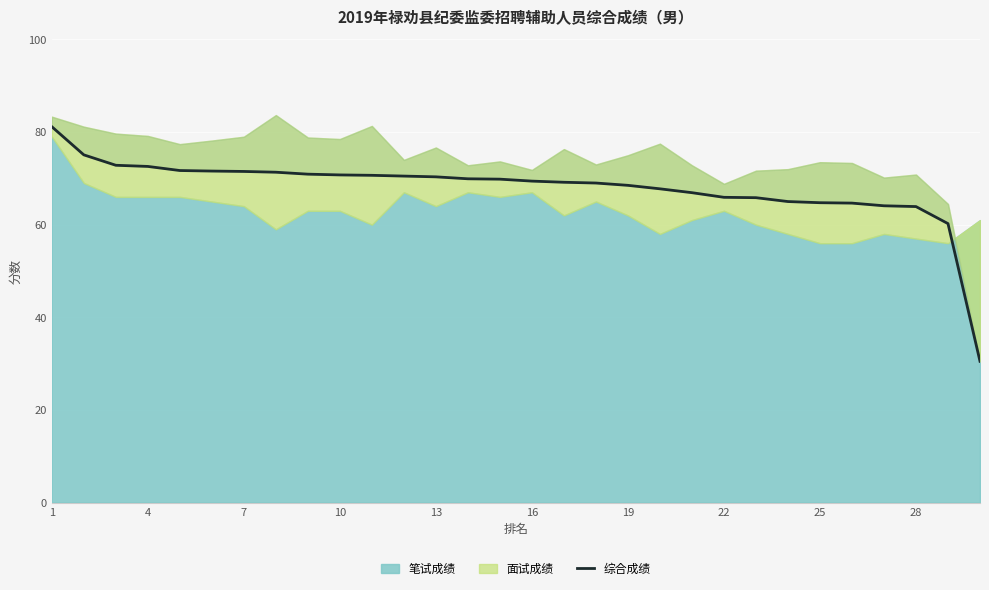

At which category does the chart reach its peak across all series?

1